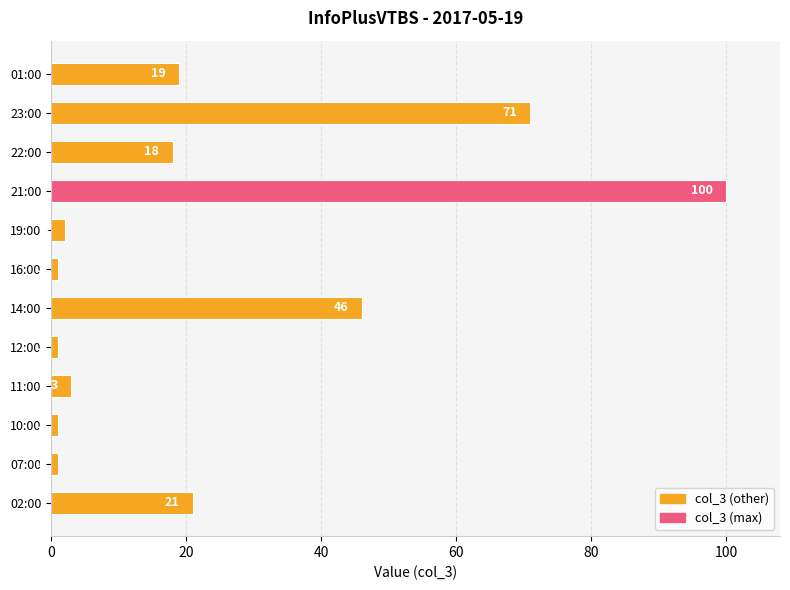

What is the sum of all values?

284